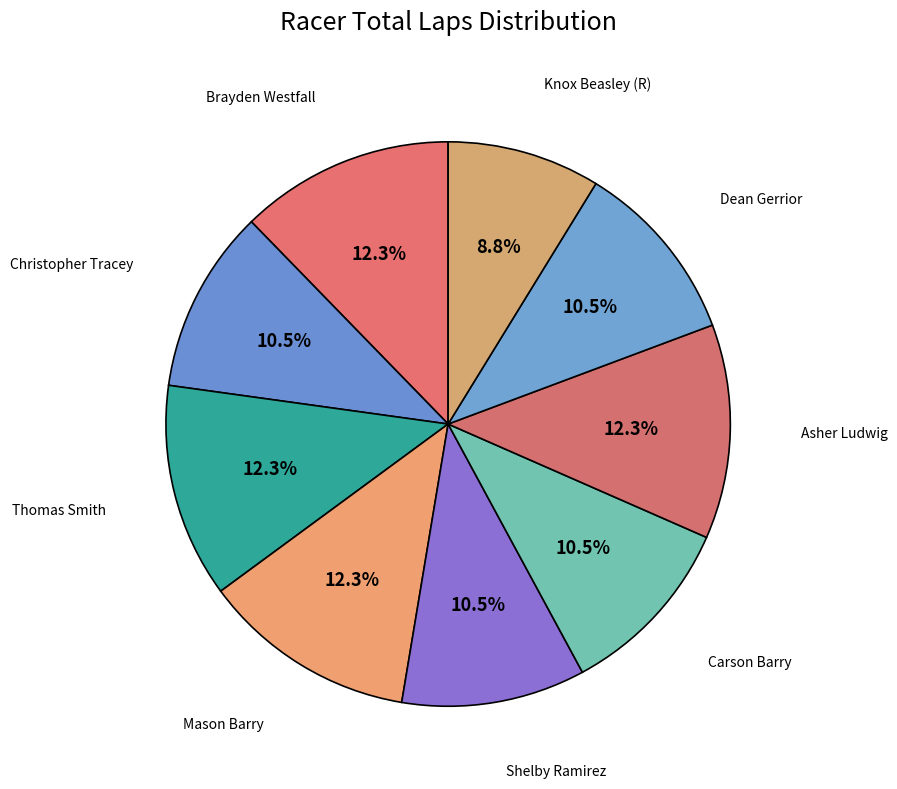

What is the total percentage of Brayden Westfall and Thomas Smith?

24.6%